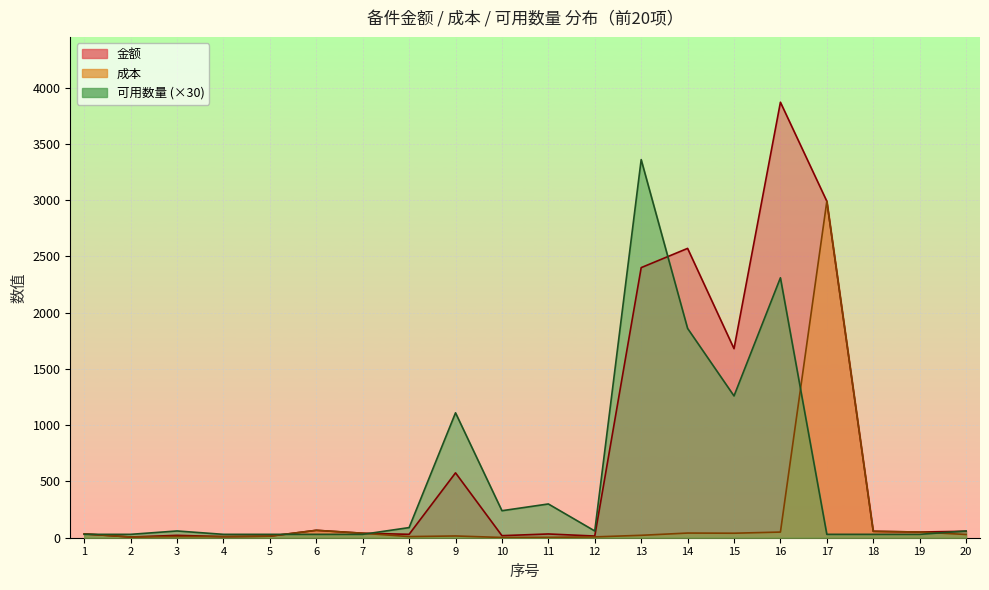

What is the value of the 金额 point at the 9th from the left?

576.5